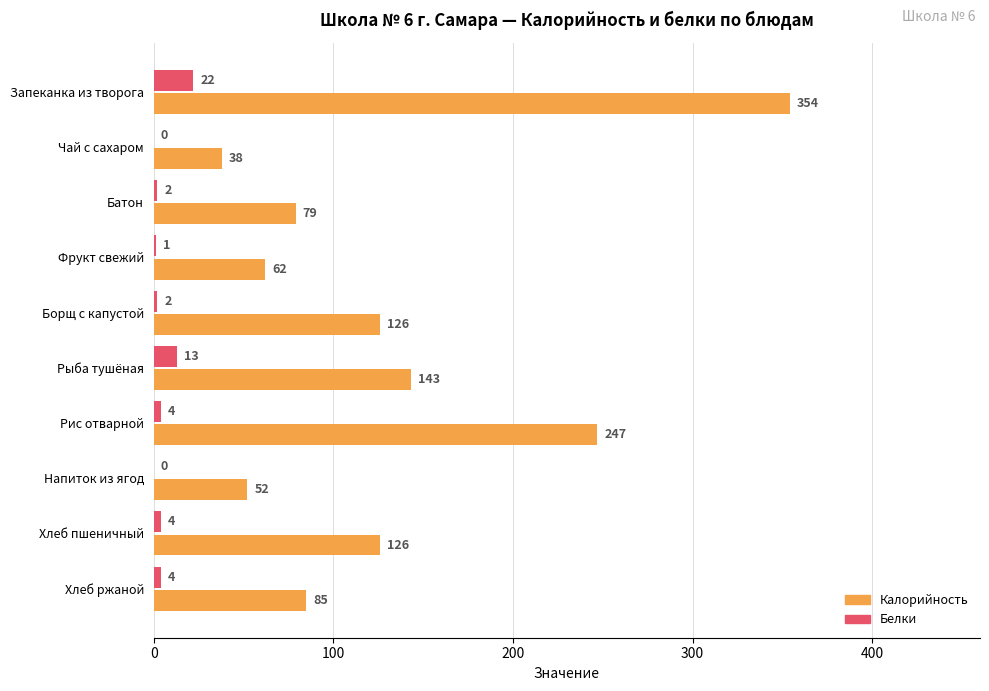

The Белки series shows 22 at Запеканка из творога. True or false?

True